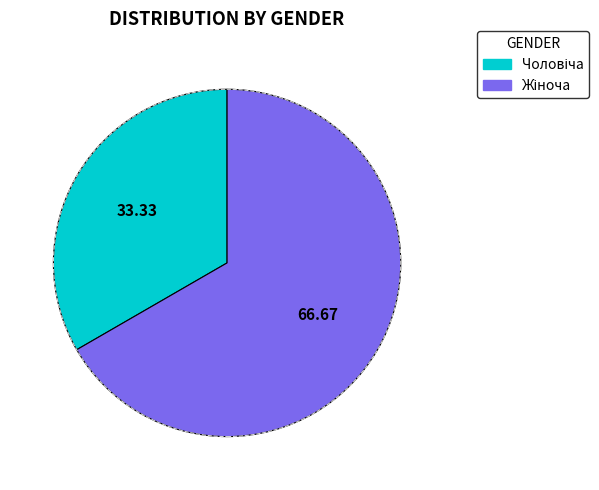

Does any single category account for the majority?

Yes